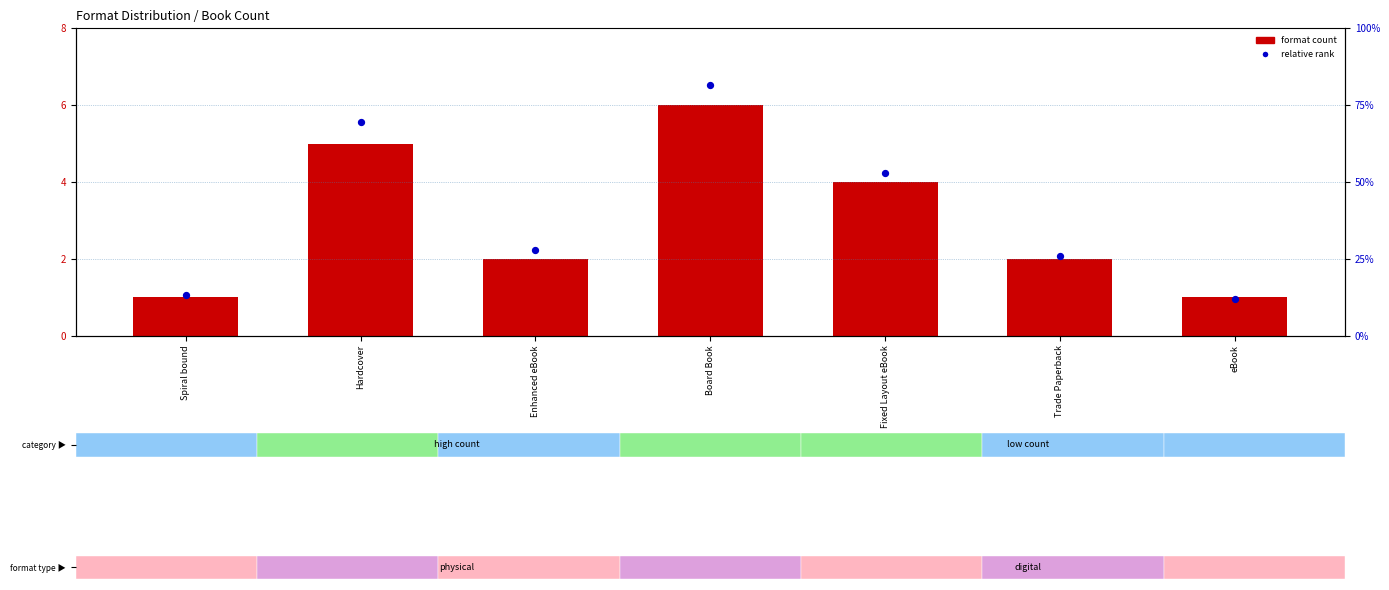

Which series contains the highest Y value?

relative rank